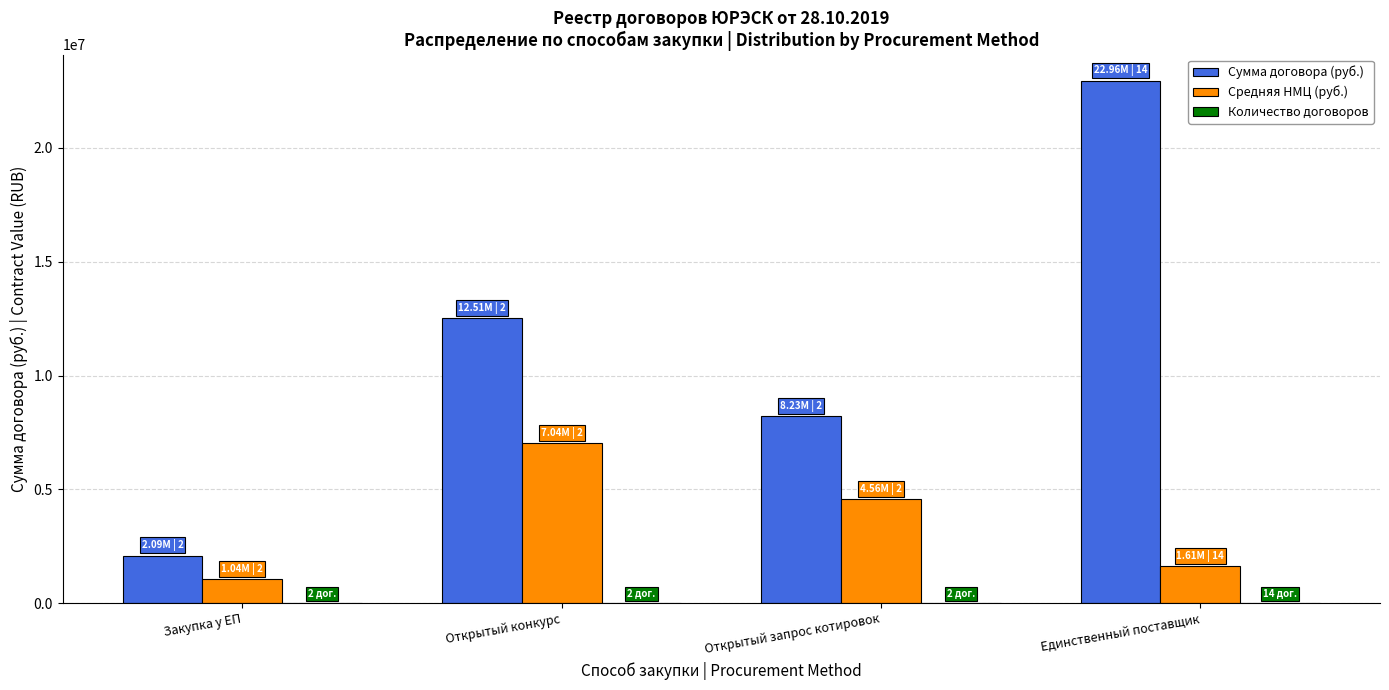

Which series has the largest total across all categories?

Сумма договора (руб.)